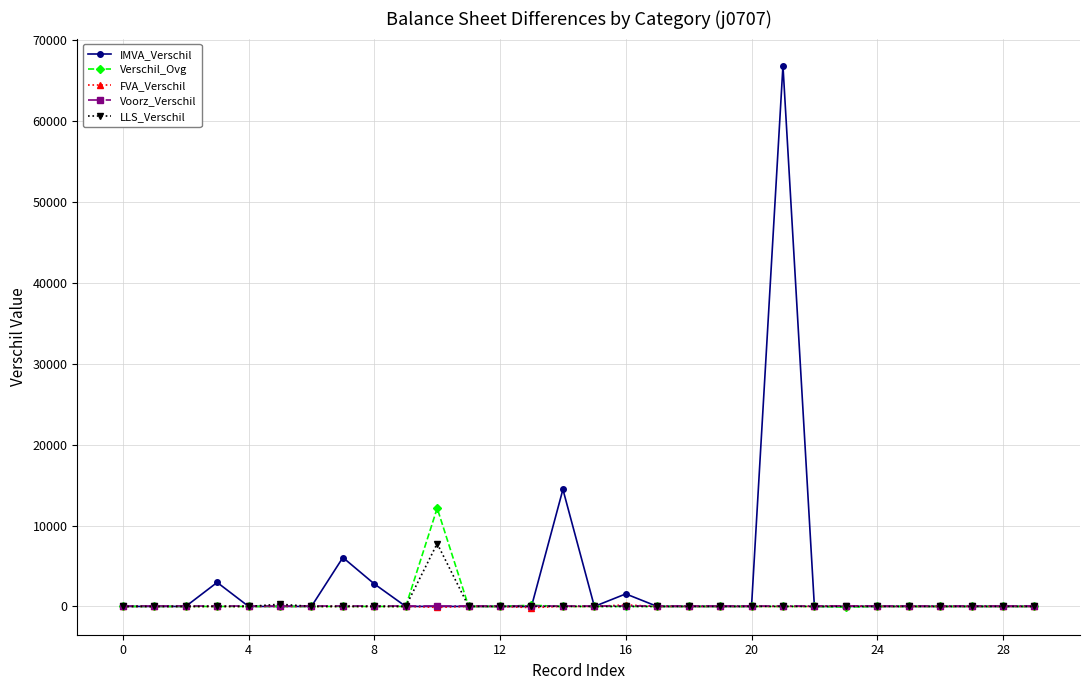

How many categories are shown in the chart?

30